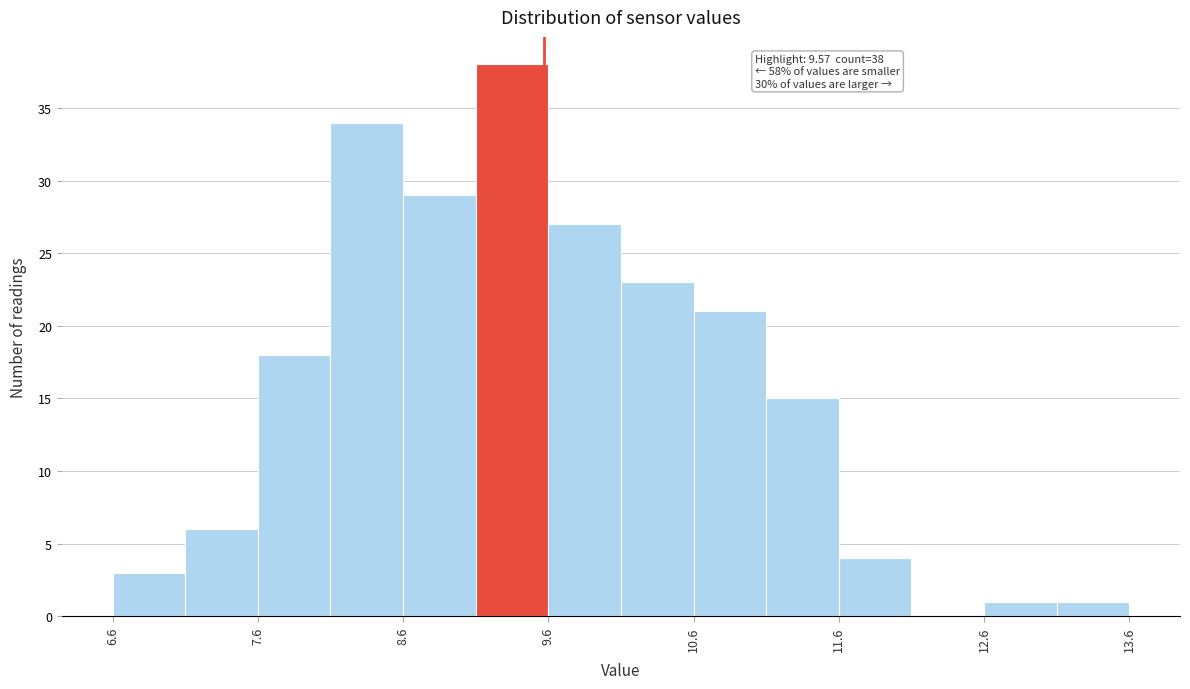

Which range on the x-axis has the tallest bar?

9.1 to 9.6